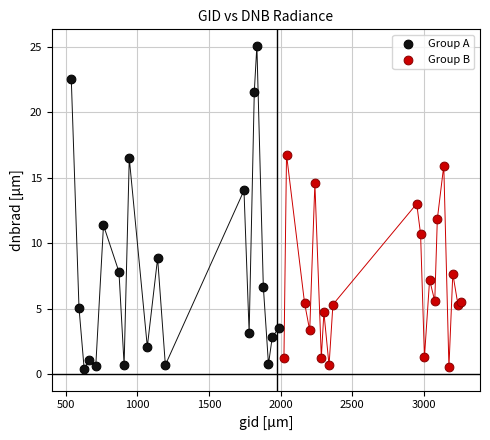

Which series contains the highest Y value?

Group A